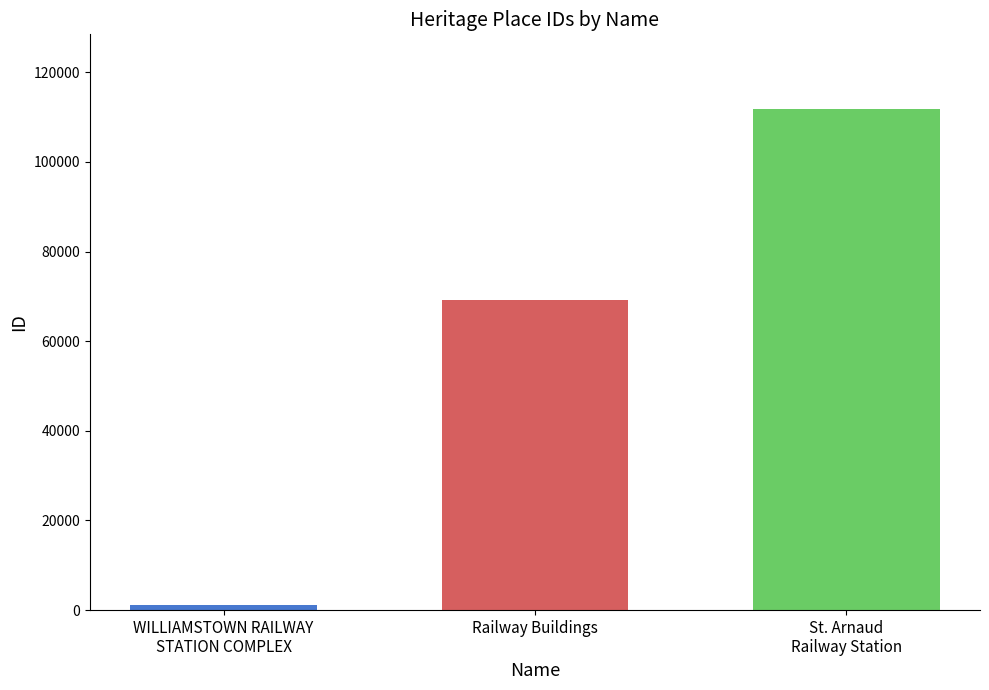

How many bars are there in total?

3